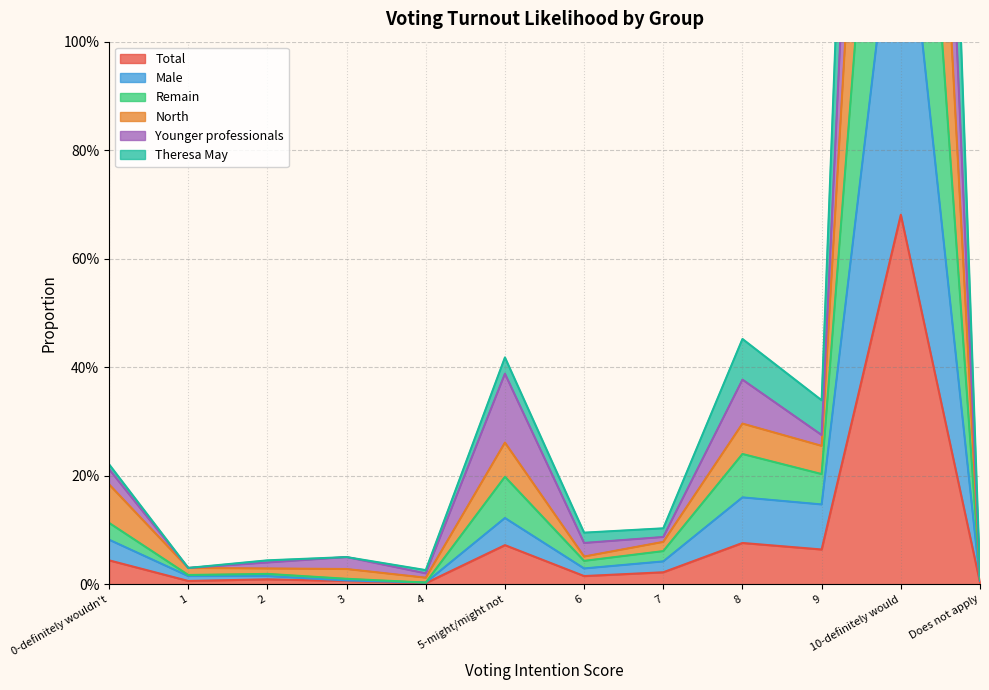

What is the label of the 5th point from the right?

7